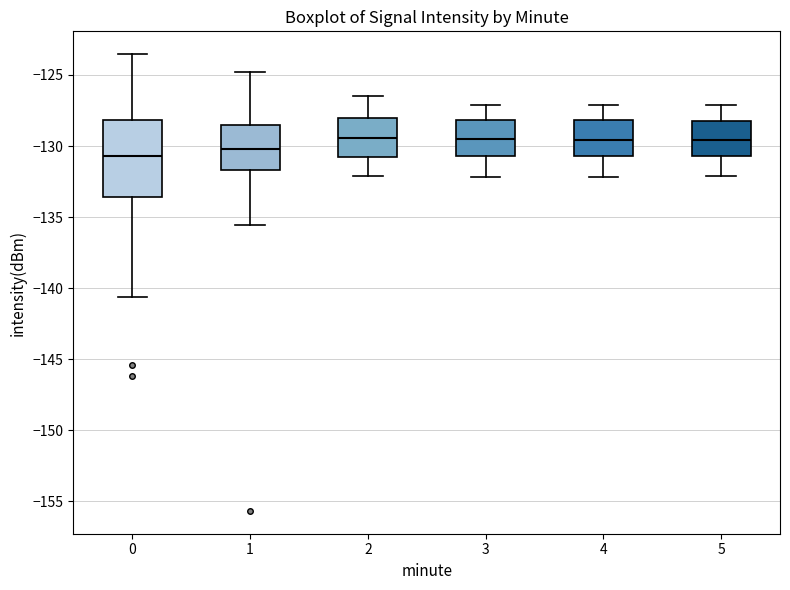

Comparing the boxes themselves (not the whiskers), which one is the tallest?

0